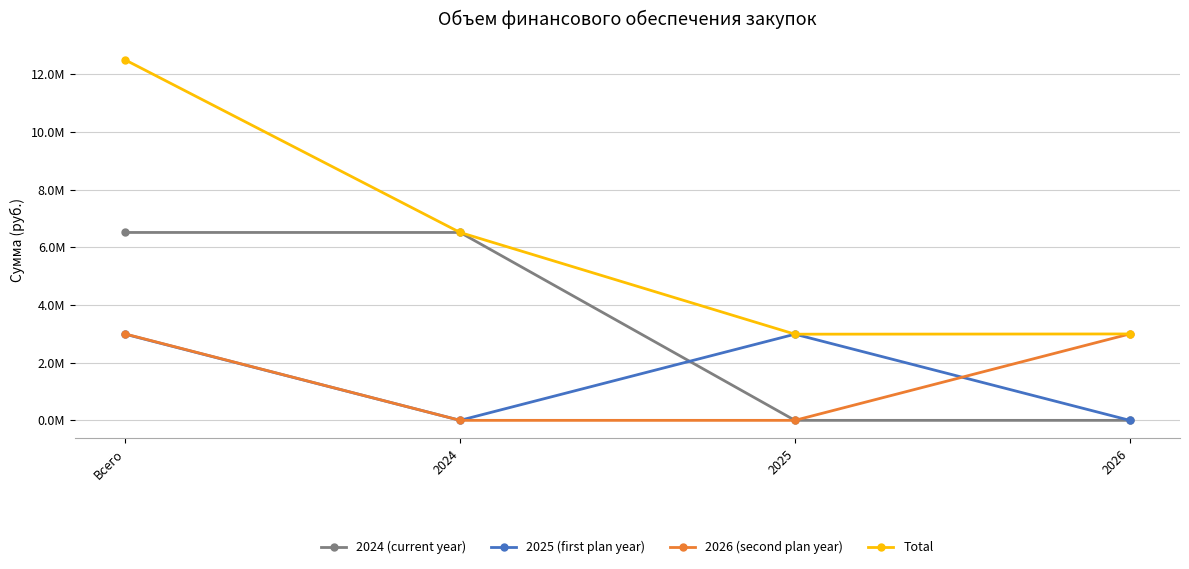

What are all the series names shown in the legend?

2024 (current year), 2025 (first plan year), 2026 (second plan year), Total